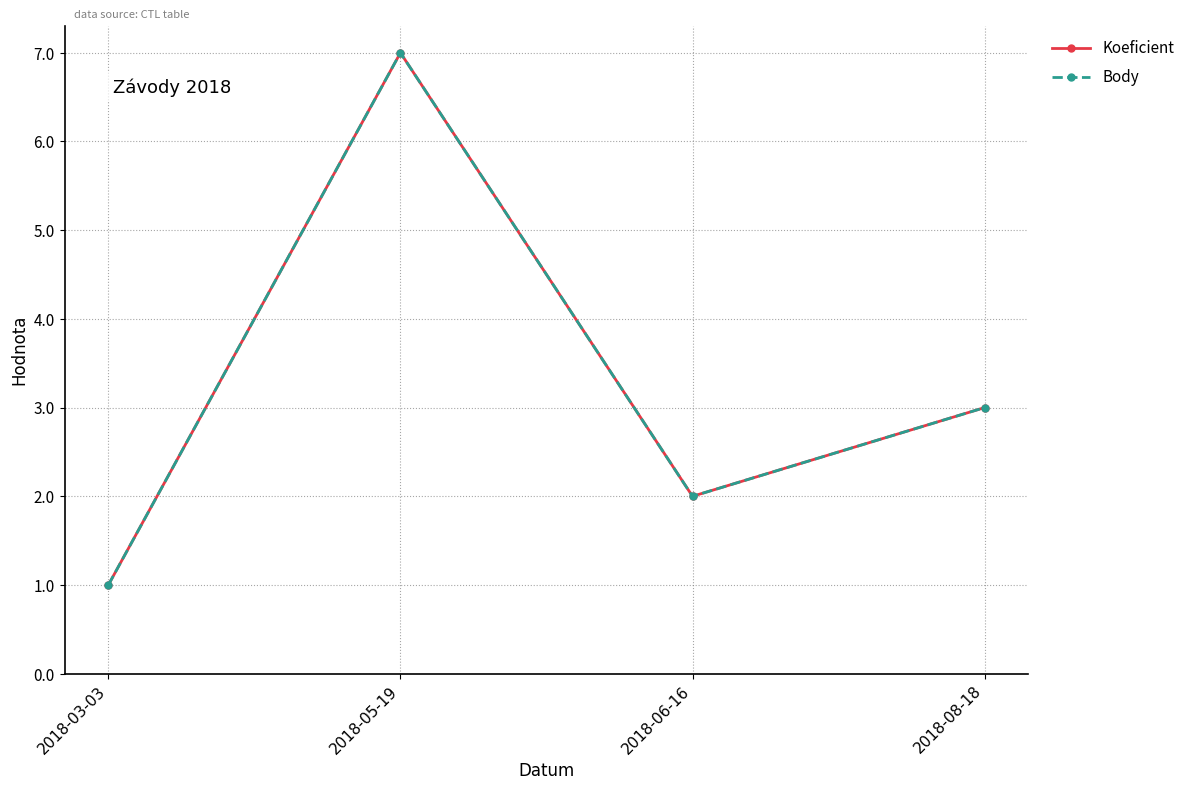

Is it true that Koeficient equals 7 at 2018-05-19?

True